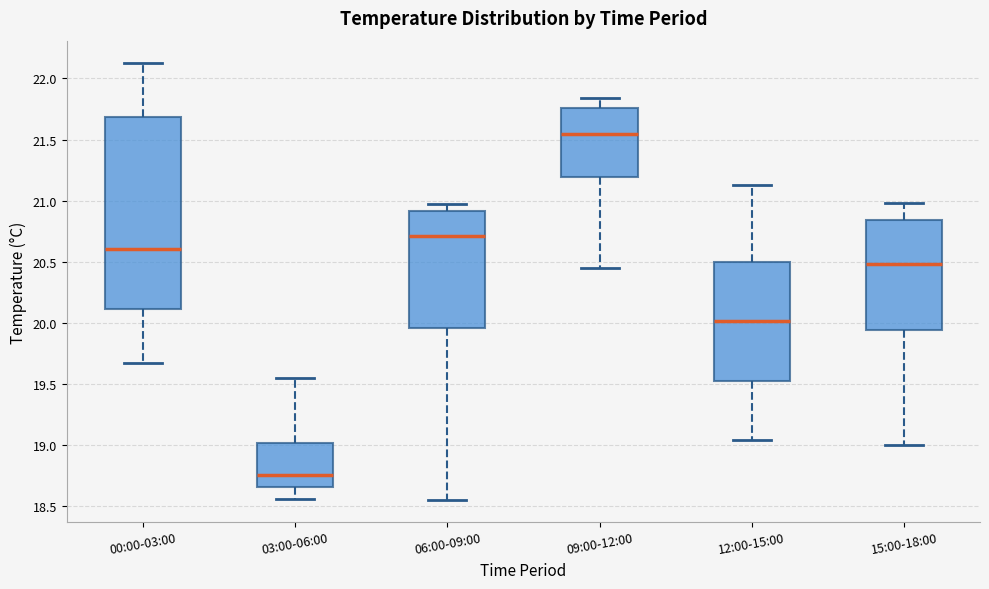

Reading left to right, transcribe this box plot: for each box, give where its median line is, the range the box spans, and where its two whiskers end, as read against the y-axis. The values are not printed on the chart, so give them approximately, as read against the axis.

00:00-03:00: median 20.60, box 20.10 to 21.70, whiskers 19.65 to 22.15
03:00-06:00: median 18.75, box 18.65 to 19.00, whiskers 18.55 to 19.55
06:00-09:00: median 20.70, box 19.95 to 20.90, whiskers 18.55 to 20.95
09:00-12:00: median 21.55, box 21.20 to 21.75, whiskers 20.45 to 21.85
12:00-15:00: median 20.00, box 19.55 to 20.50, whiskers 19.05 to 21.15
15:00-18:00: median 20.50, box 19.95 to 20.85, whiskers 19.00 to 21.00